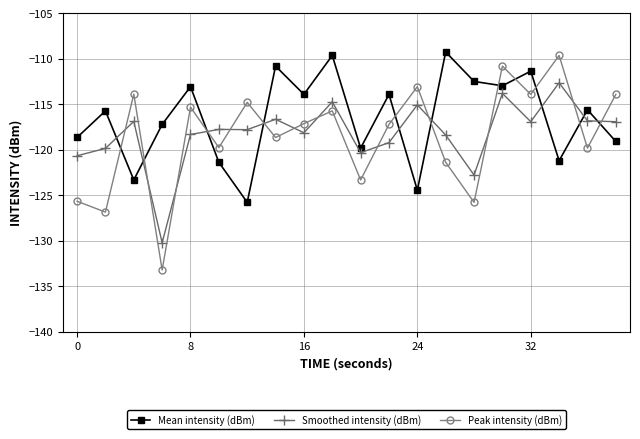

True or false: Mean intensity (dBm) has more than 1 points higher than both neighbors.

True